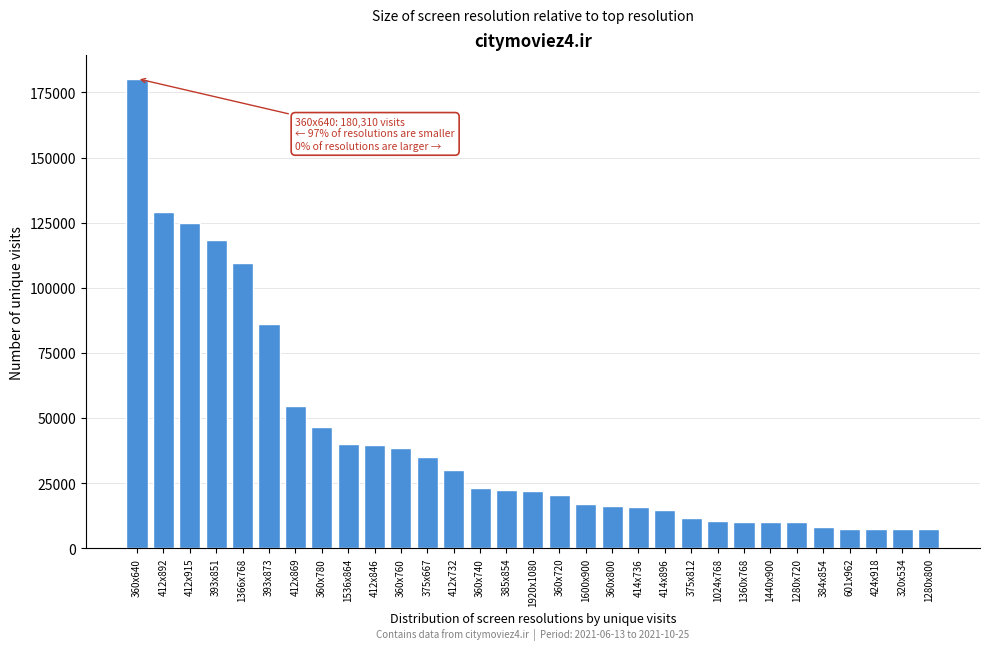

What is the label of the 13th bar from the left?

412x732